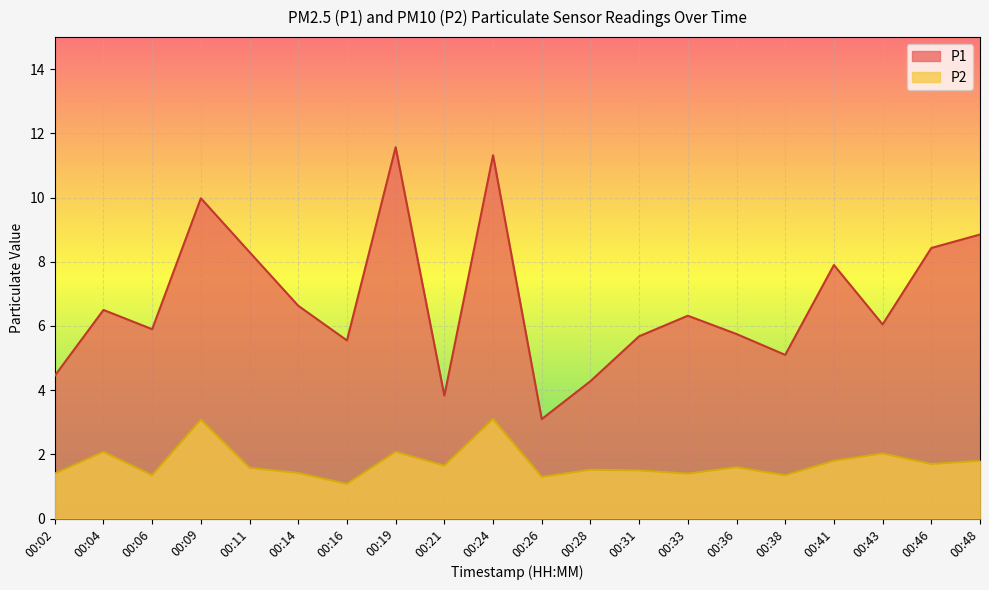

Reading left to right, what are all the values shown in this chart?

P1: 4.5	6.5	5.9	10.0	8.3	6.6	5.5	11.6	3.8	11.3	3.1	4.3	5.7	6.3	5.8	5.1	7.9	6.0	8.4	8.8
P2: 1.4	2.1	1.4	3.1	1.6	1.4	1.1	2.1	1.6	3.1	1.3	1.5	1.5	1.4	1.6	1.4	1.8	2.0	1.7	1.8